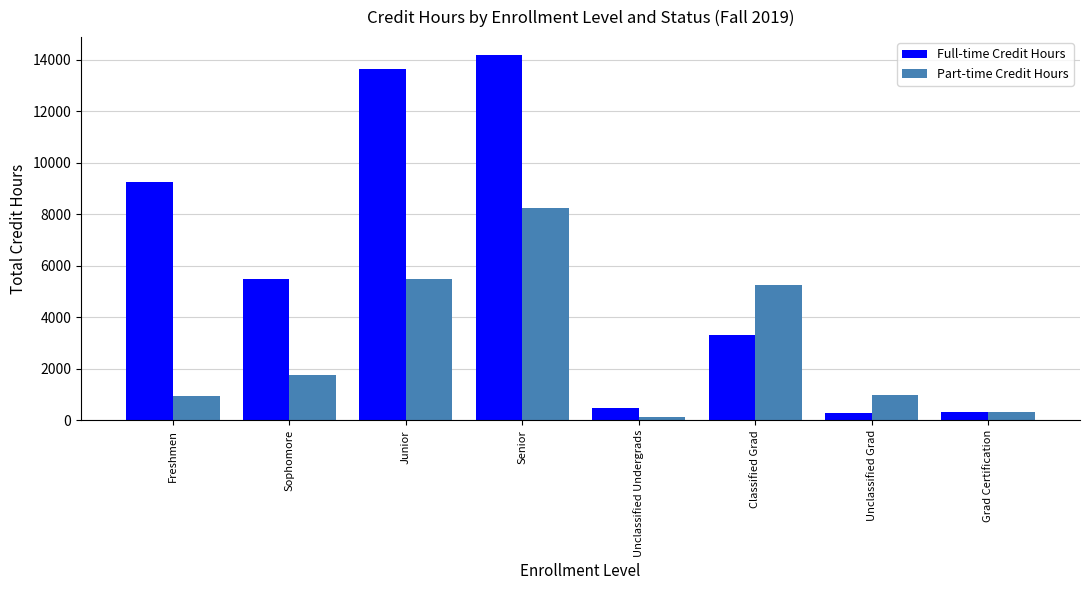

What is the label of the 8th bar from the right?

Freshmen